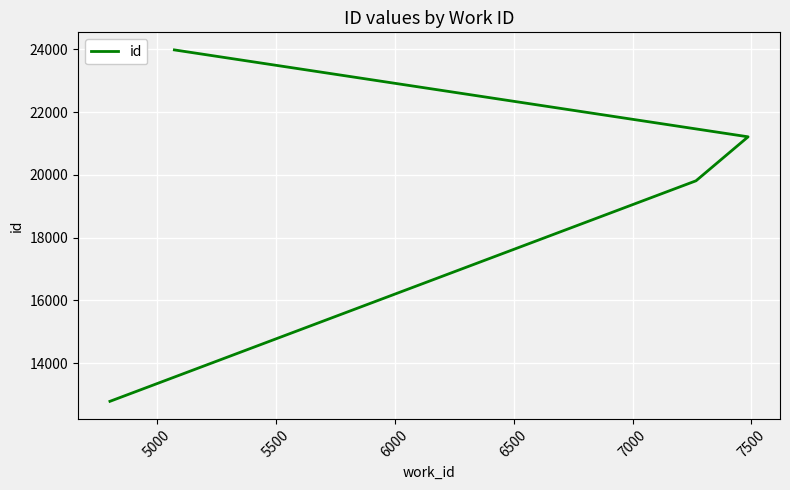

What is the difference between the maximum and minimum values?

11205